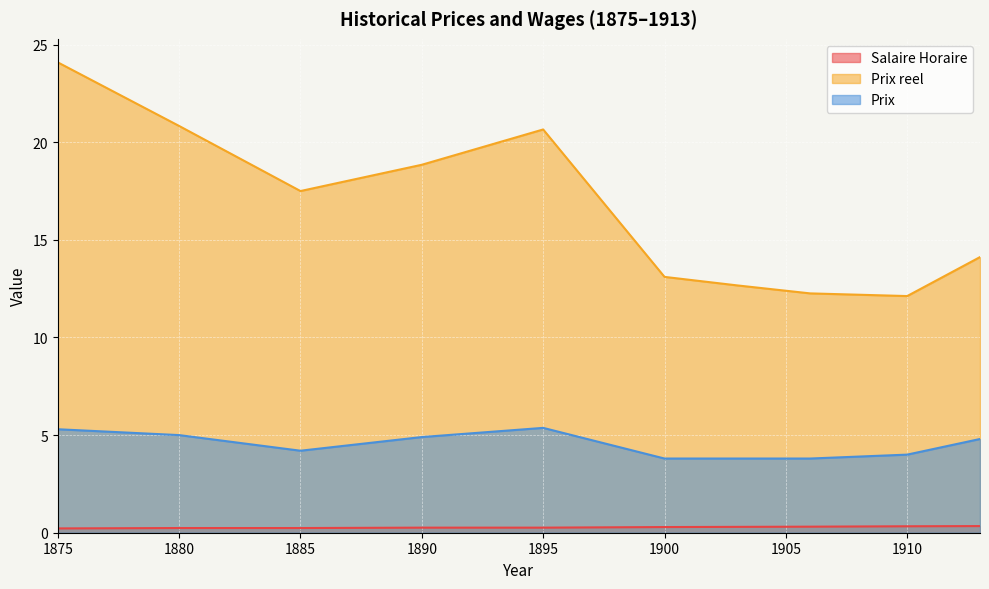

Reading left to right, transcribe all the data shown in this chart.

Salaire Horaire: 0.2	0.2	0.2	0.3	0.3	0.3	0.3	0.3	0.3	0.3
Prix reel: 24.1	20.8	17.5	18.8	20.7	13.1	12.7	12.3	12.1	14.1
Prix: 5.3	5.0	4.2	4.9	5.4	3.8	3.8	3.8	4.0	4.8